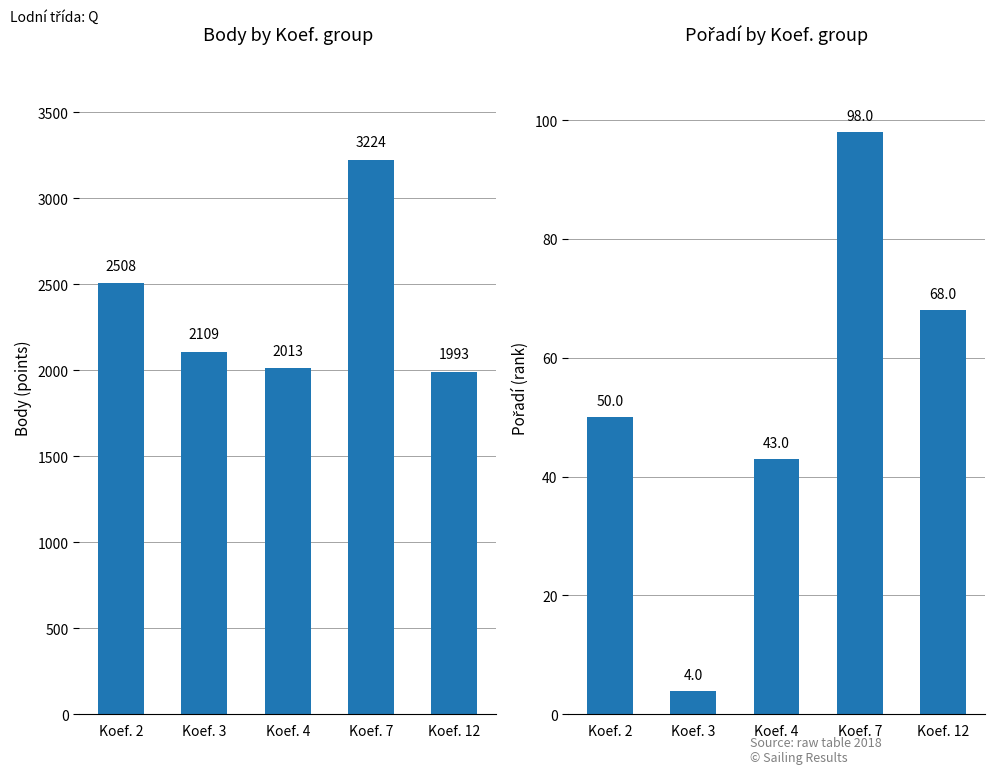

What is the total value across all series at Koef. 7?

3322